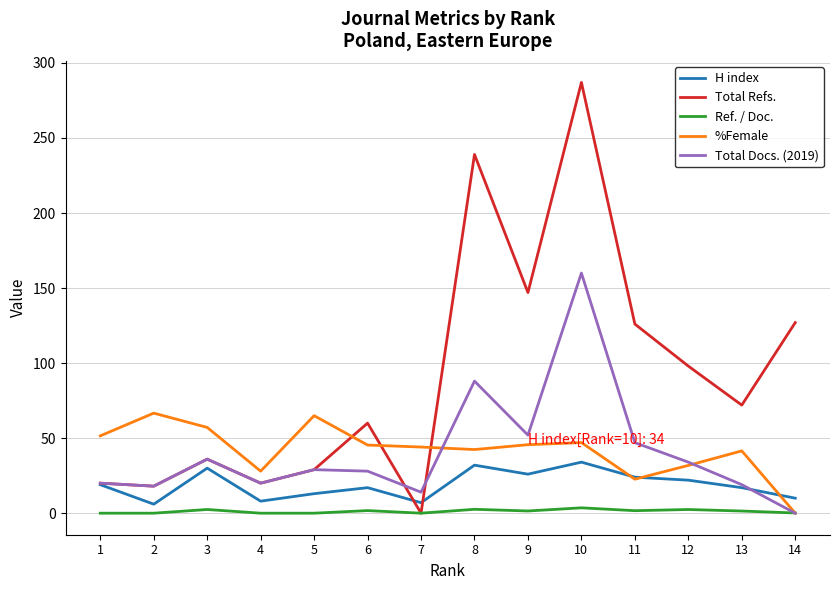

How many interior local valleys does the Total Refs. series have?

5